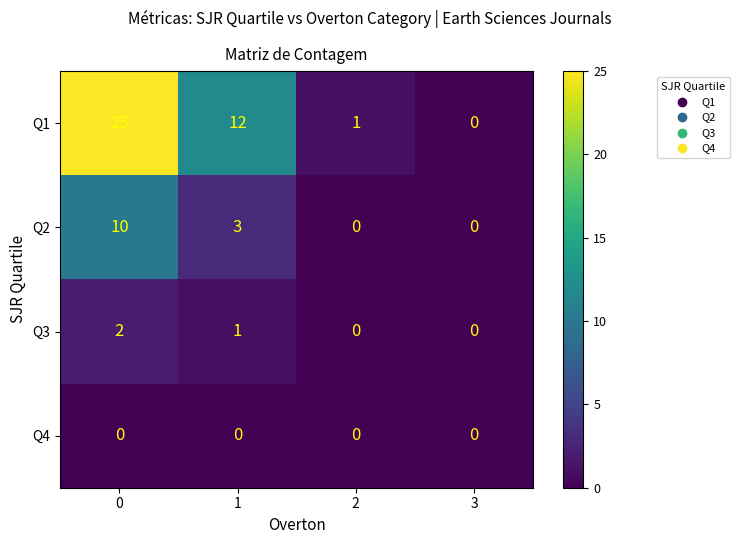

What is the greatest value displayed?

25